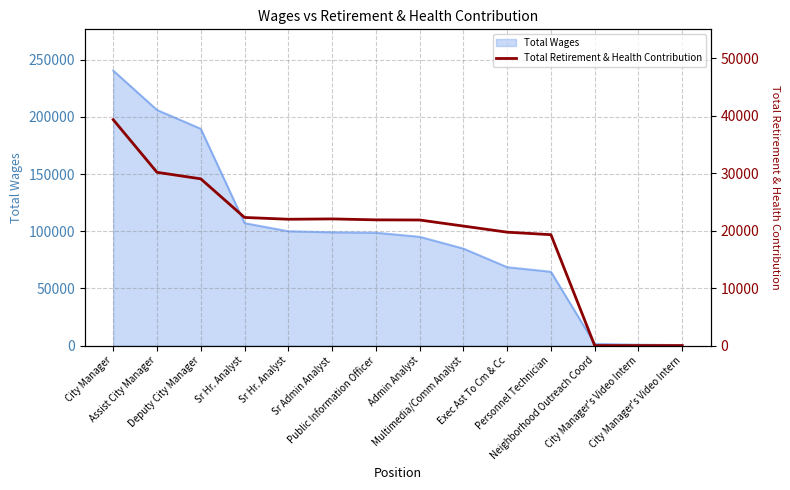

Which label corresponds to the largest value in the chart?

City Manager